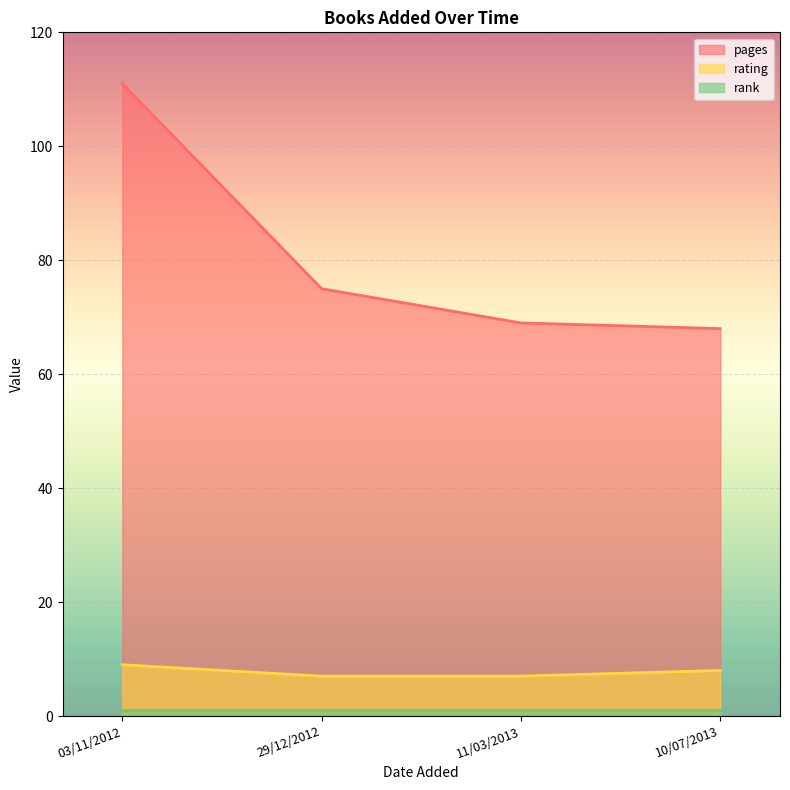

What is the difference between the maximum and minimum values in the pages series?

43